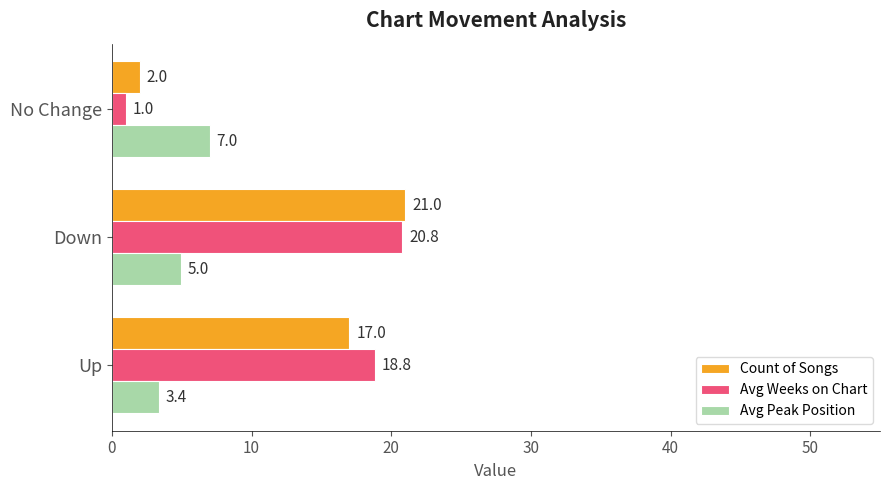

Is the value of Avg Peak Position at Down greater than the value of Avg Weeks on Chart at No Change?

Yes